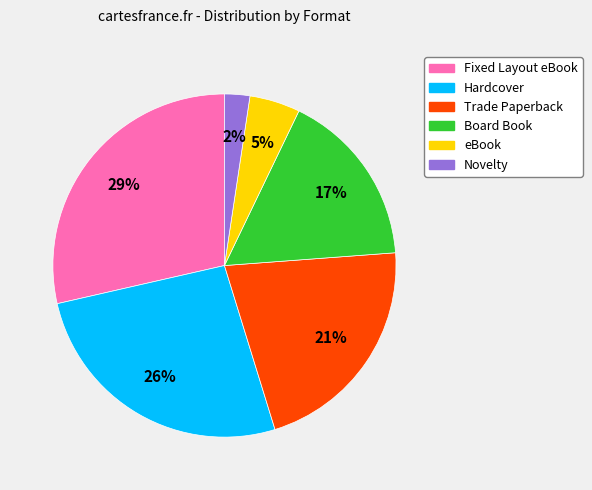

Count the number of slices in the pie.

6